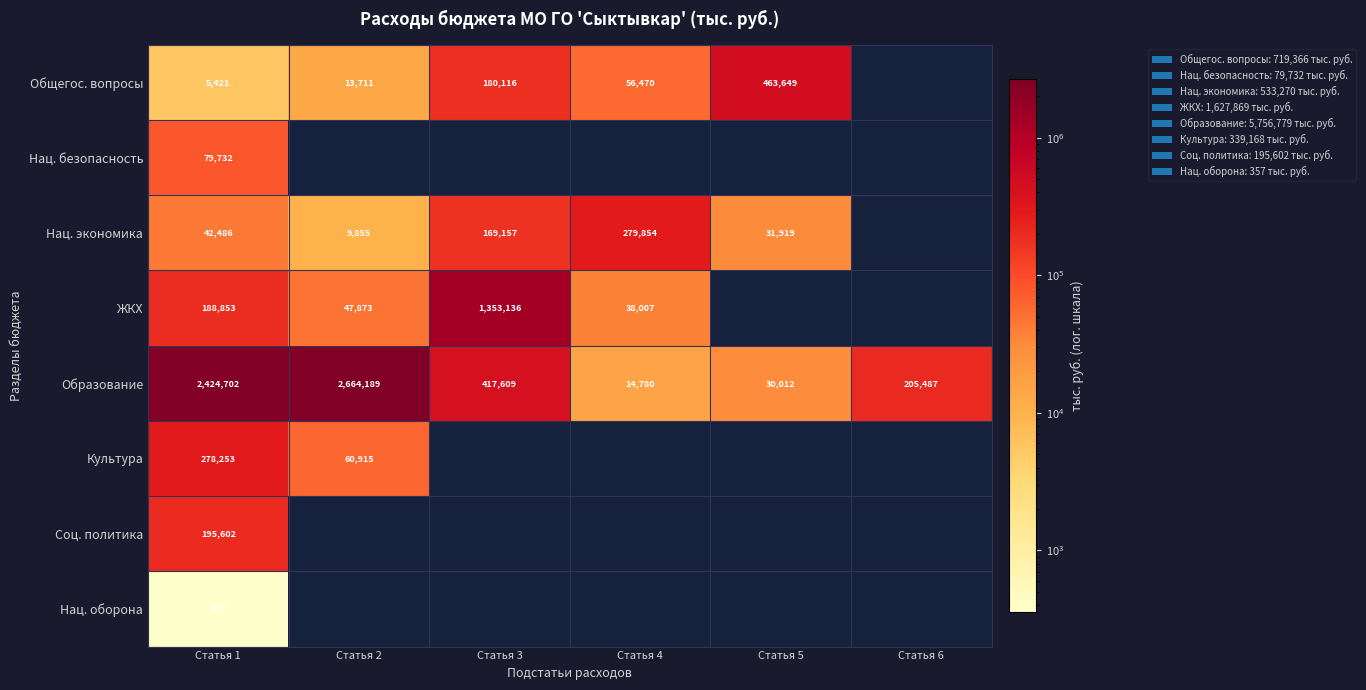

What is the lowest value of the Образование series?

14780